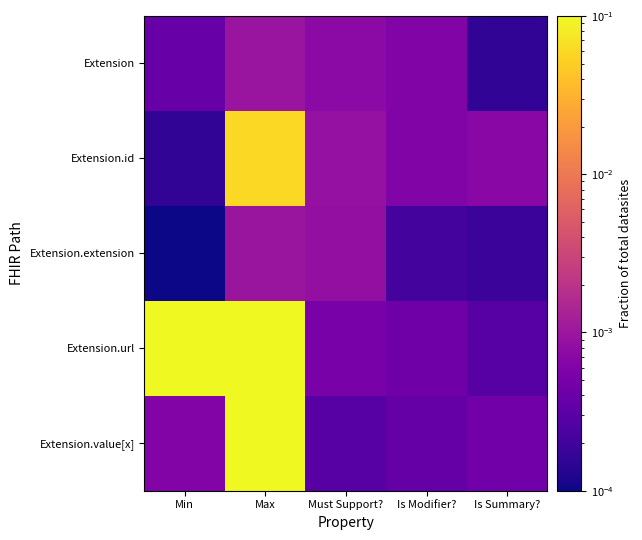

Reading left to right, what are all the values shown in this chart?

Extension: Min=0.0	Max=0.0	Must Support?=0.0	Is Modifier?=0.0	Is Summary?=0.0
Extension.id: Min=0.0	Max=0.1	Must Support?=0.0	Is Modifier?=0.0	Is Summary?=0.0
Extension.extension: Min=0.0	Max=0.0	Must Support?=0.0	Is Modifier?=0.0	Is Summary?=0.0
Extension.url: Min=0.1	Max=0.1	Must Support?=0.0	Is Modifier?=0.0	Is Summary?=0.0
Extension.value[x]: Min=0.0	Max=0.1	Must Support?=0.0	Is Modifier?=0.0	Is Summary?=0.0